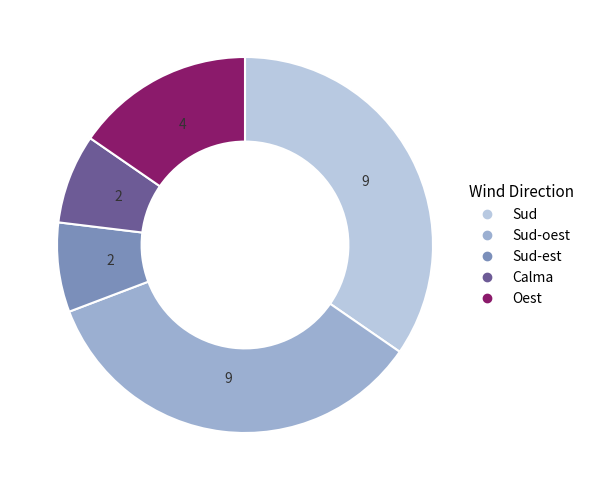

How many segments does this pie chart have?

5